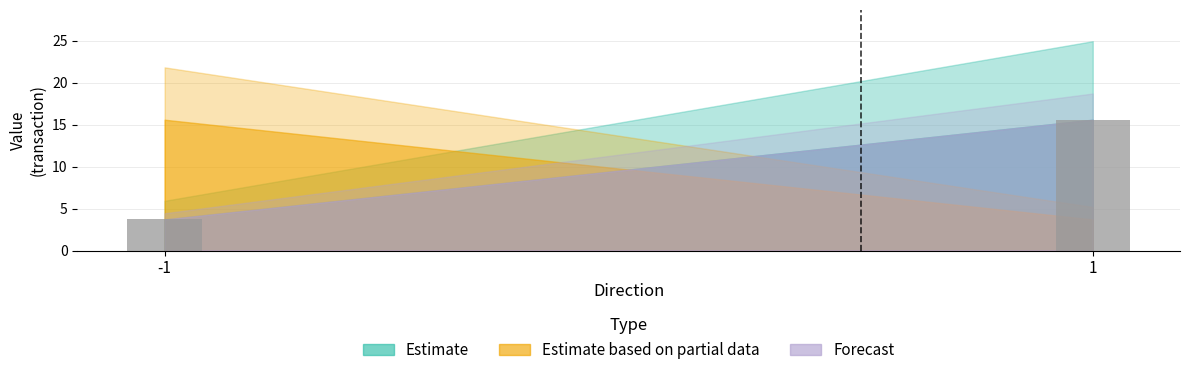

What is the change in value from -1 to 1?

+11.9